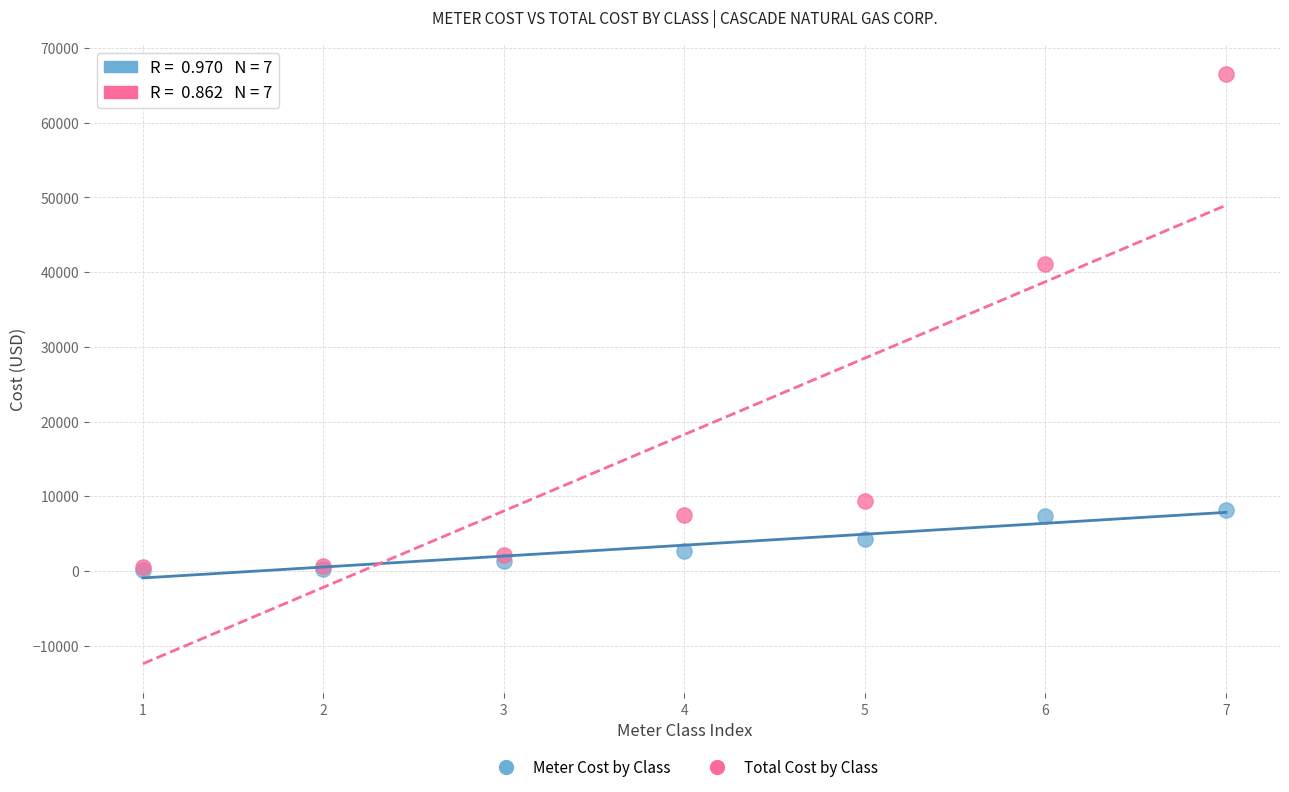

What are all the series names shown in the legend?

Meter Cost by Class, Total Cost by Class